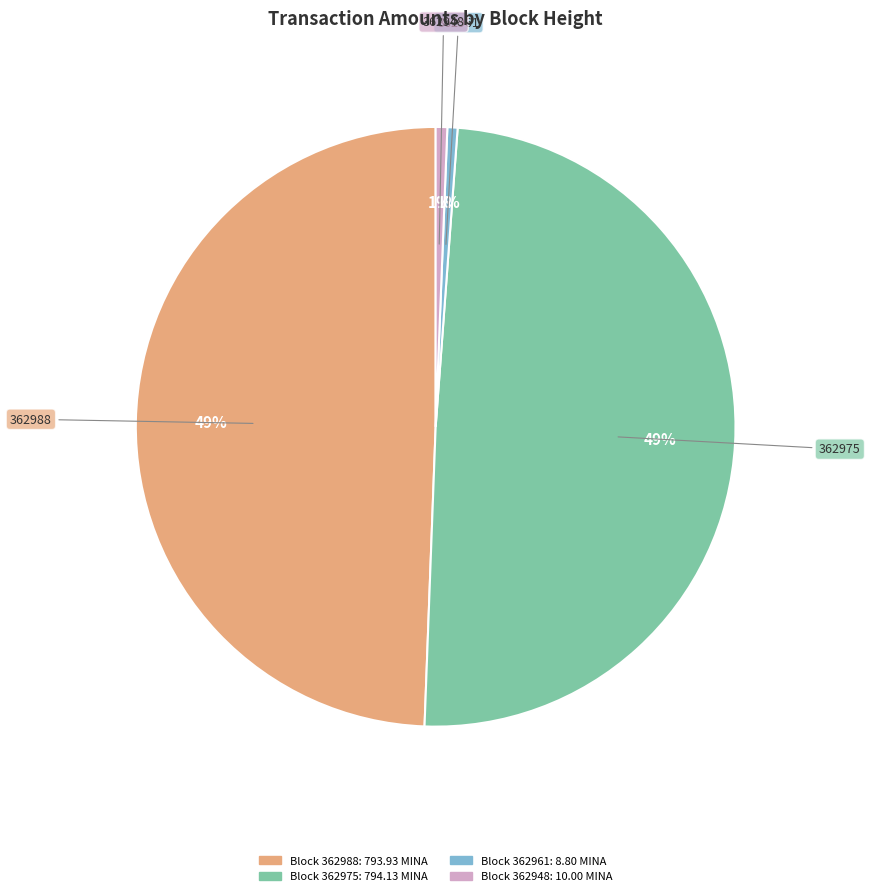

How many slices are in this pie chart?

4